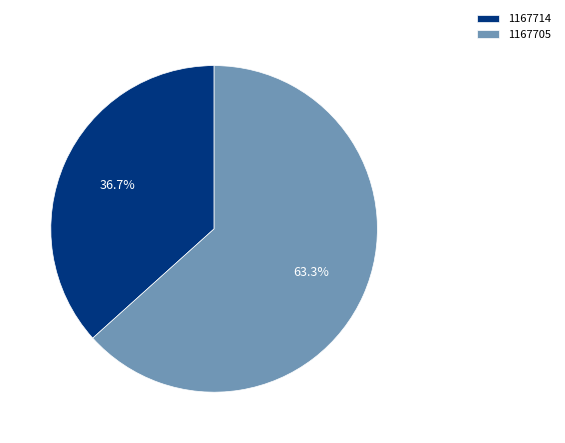

Rank the categories by value from lowest to highest.

1167714, 1167705